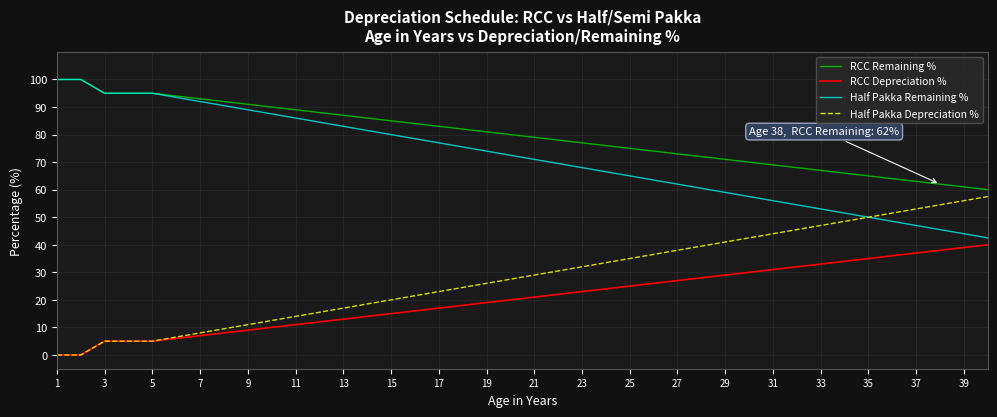

True or false: RCC Remaining % and RCC Depreciation % cross at least once.

False